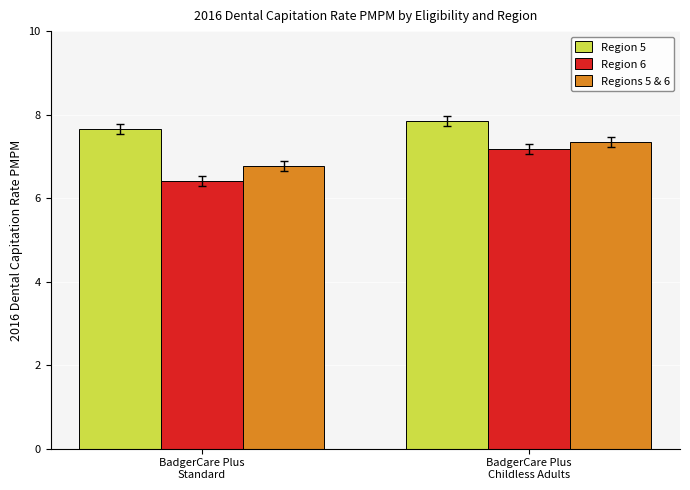

What is the difference between the Region 5 values at BadgerCare Plus
Childless Adults and BadgerCare Plus
Standard?

0.2